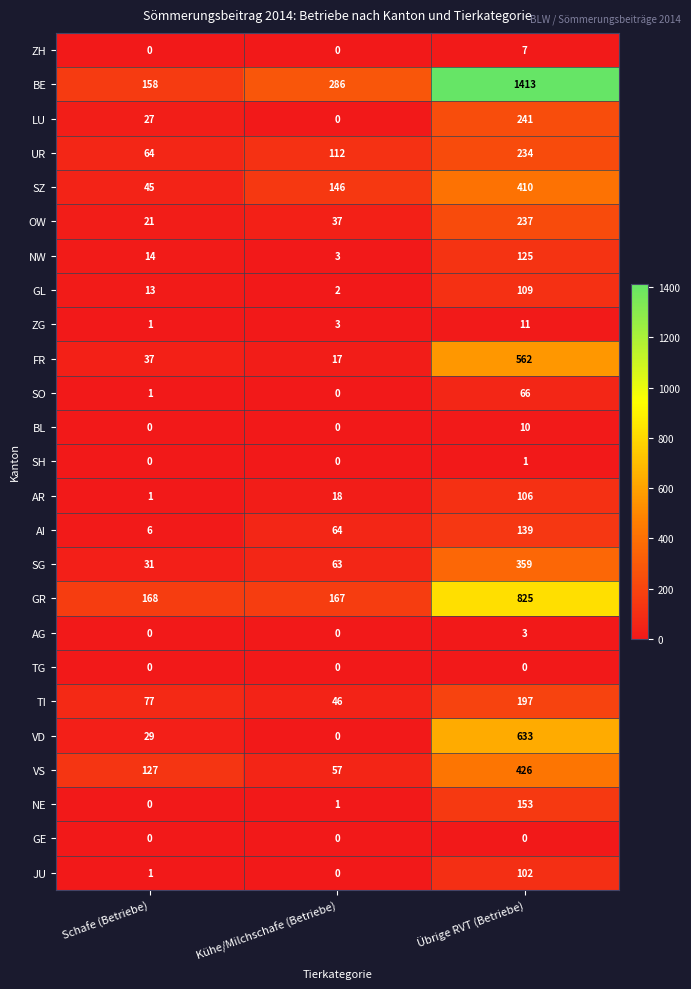

The OW series shows 118 at Übrige RVT (Betriebe). True or false?

False